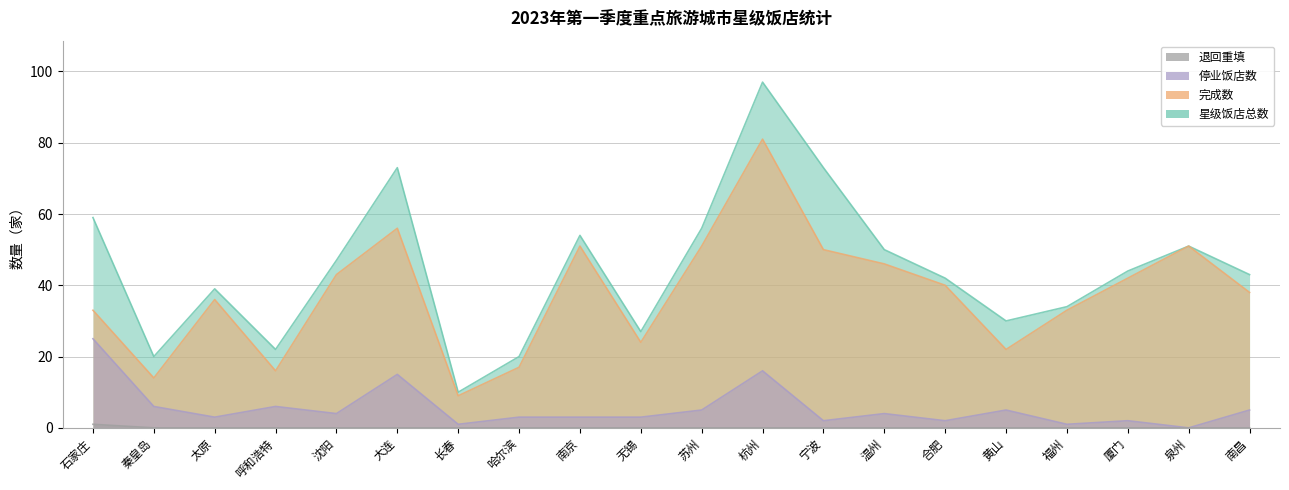

What is the total value across all series at 大连?

144